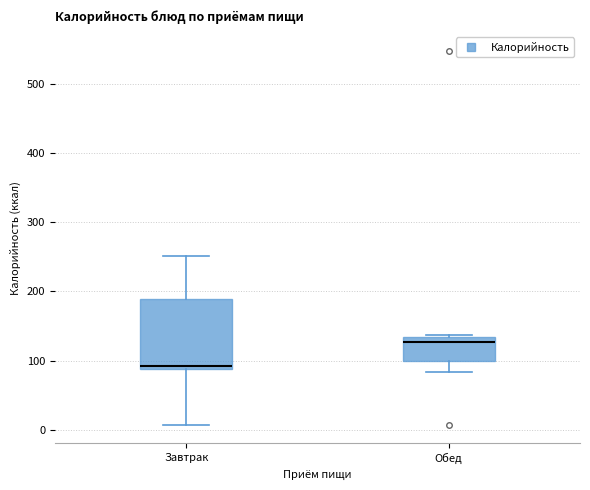

Where does the lower whisker of the box for Завтрак end on the y-axis? The values are not printed on the chart, so give them approximately, as read against the axis.

10